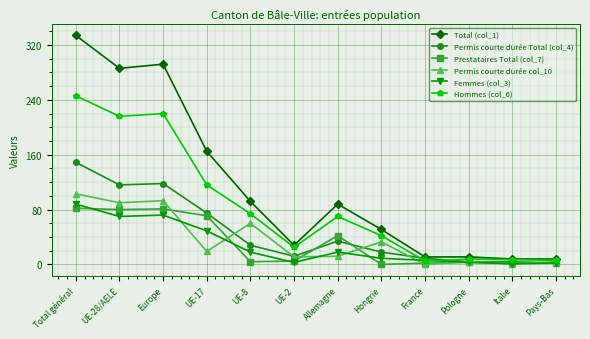

Count the number of data series in this chart.

6